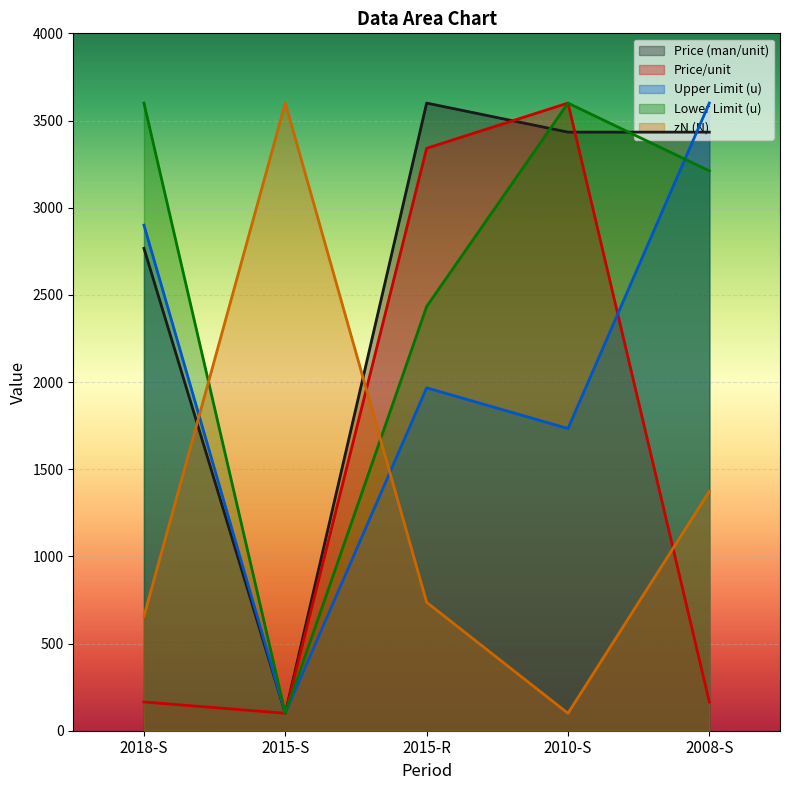

How many interior local valleys does the Price/unit series have?

1